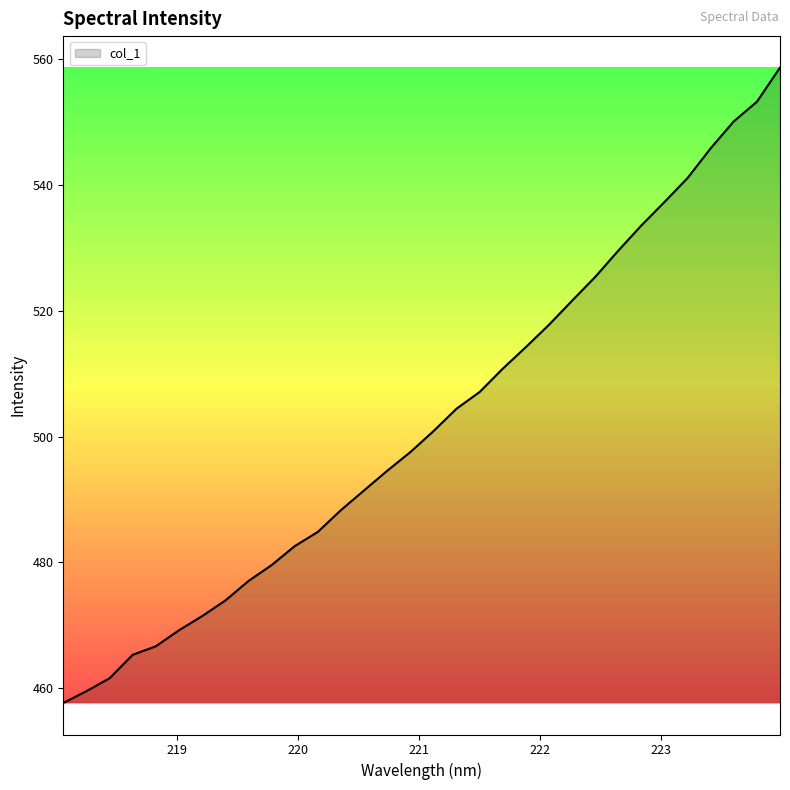

What is the smallest value displayed?

457.7